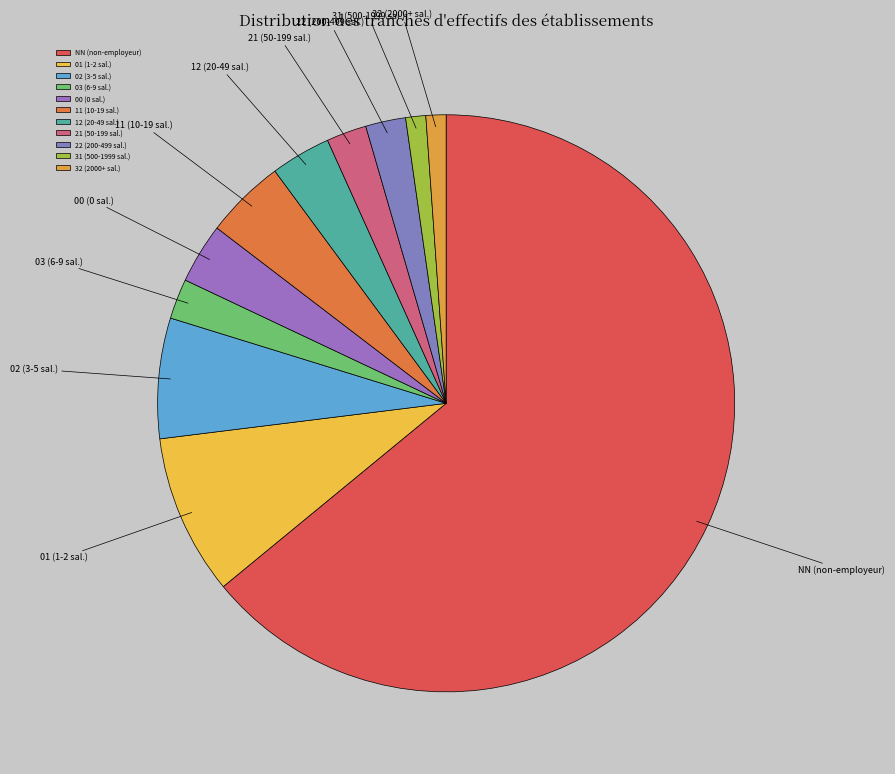

Combined, do 21 (50-199 sal.) and NN (non-employeur) account for over 50%?

Yes